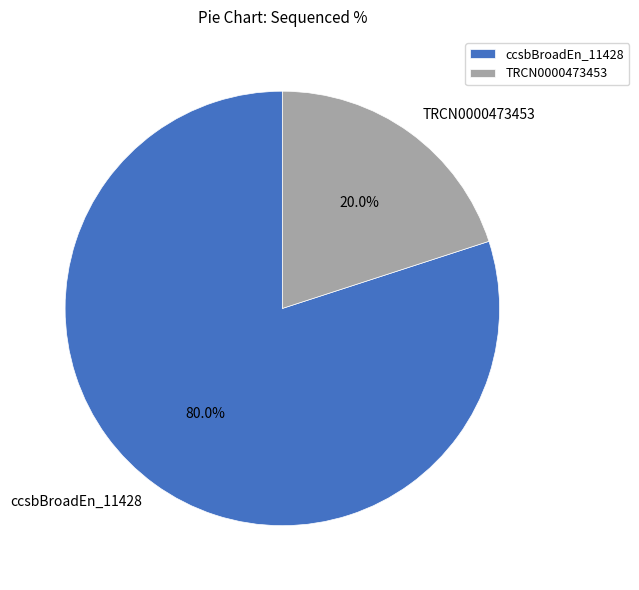

Which category has the smallest portion of the pie?

TRCN0000473453